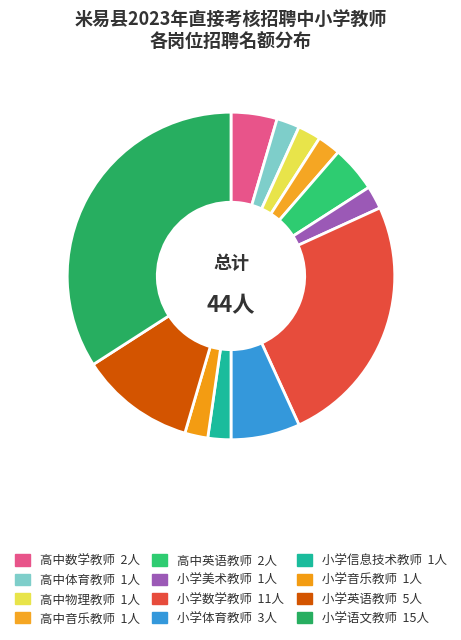

Count the number of slices in the pie.

12